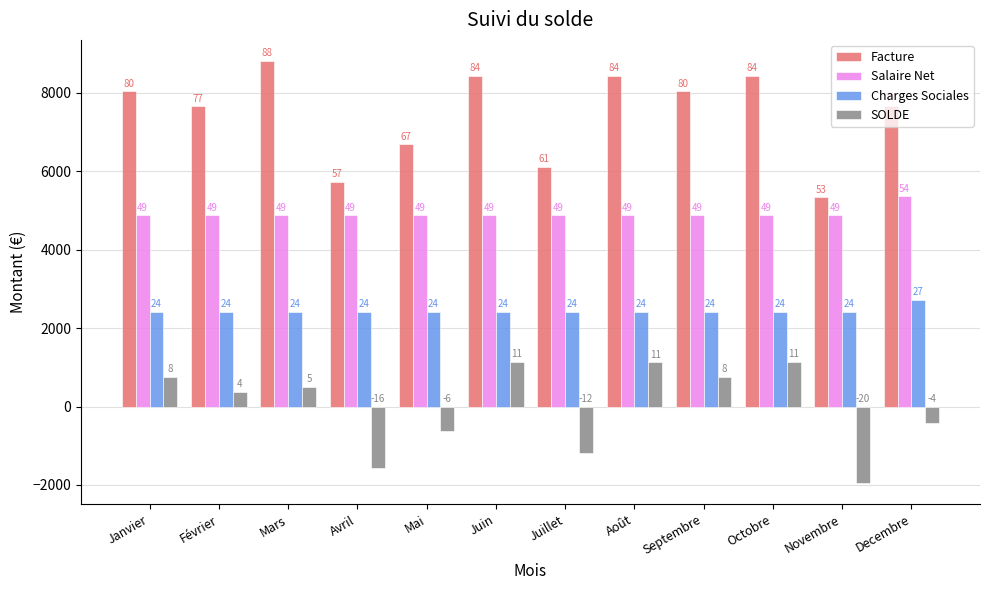

At which label does Salaire Net reach its minimum?

Janvier